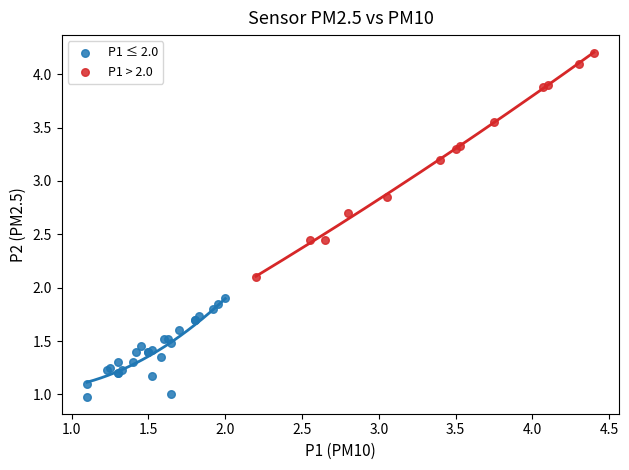

Which series reaches the minimum Y coordinate?

P1 ≤ 2.0